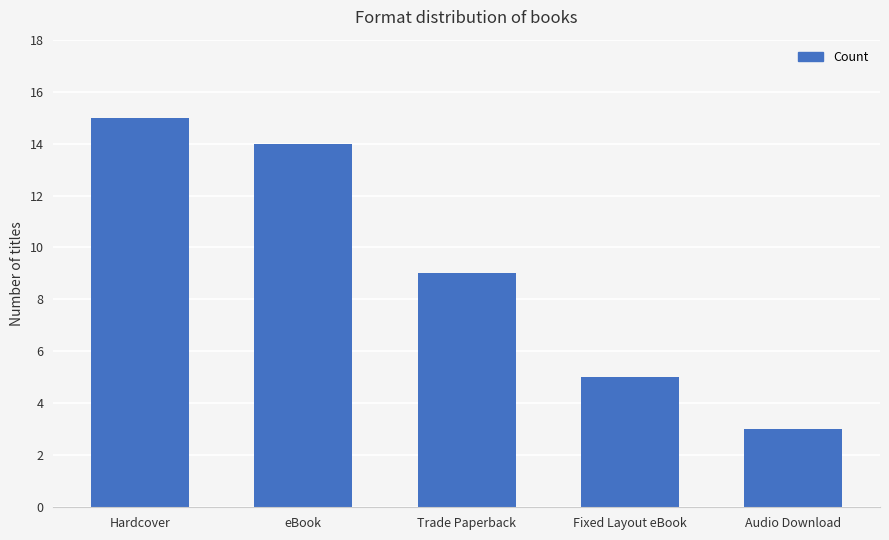

Rank the categories by value from highest to lowest.

Hardcover, eBook, Trade Paperback, Fixed Layout eBook, Audio Download